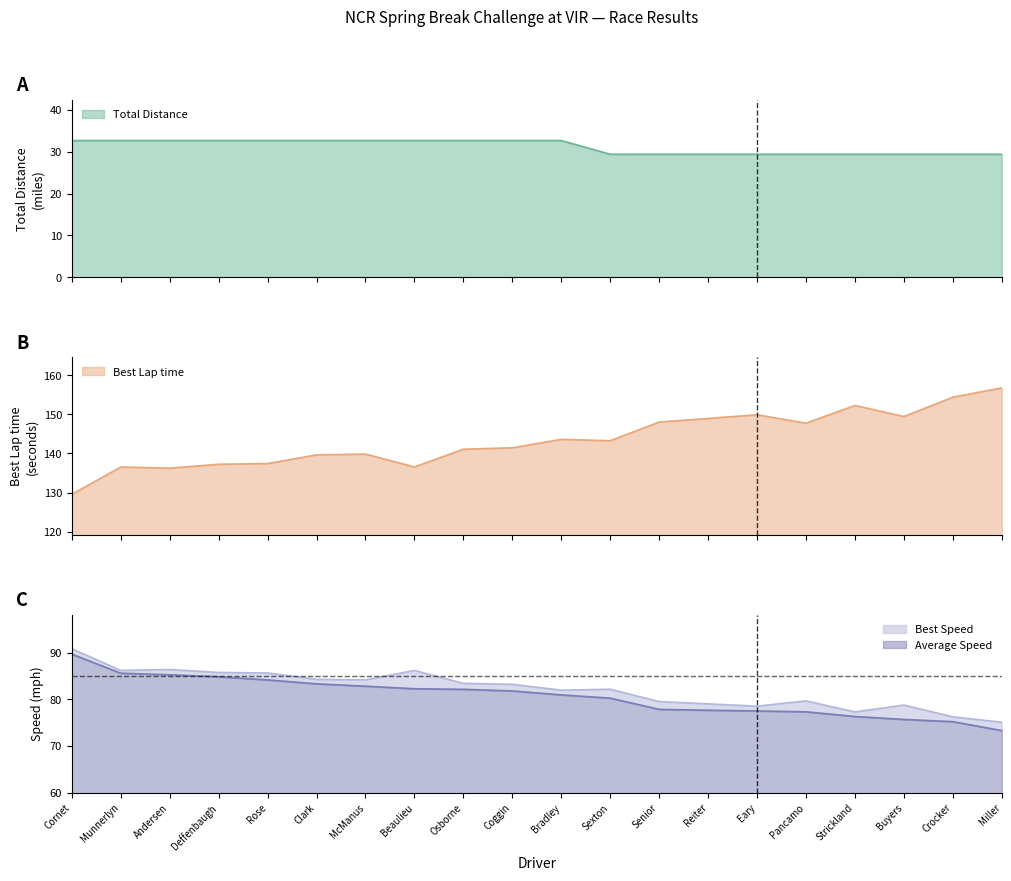

Which series has the largest range (max minus min)?

Best Lap time